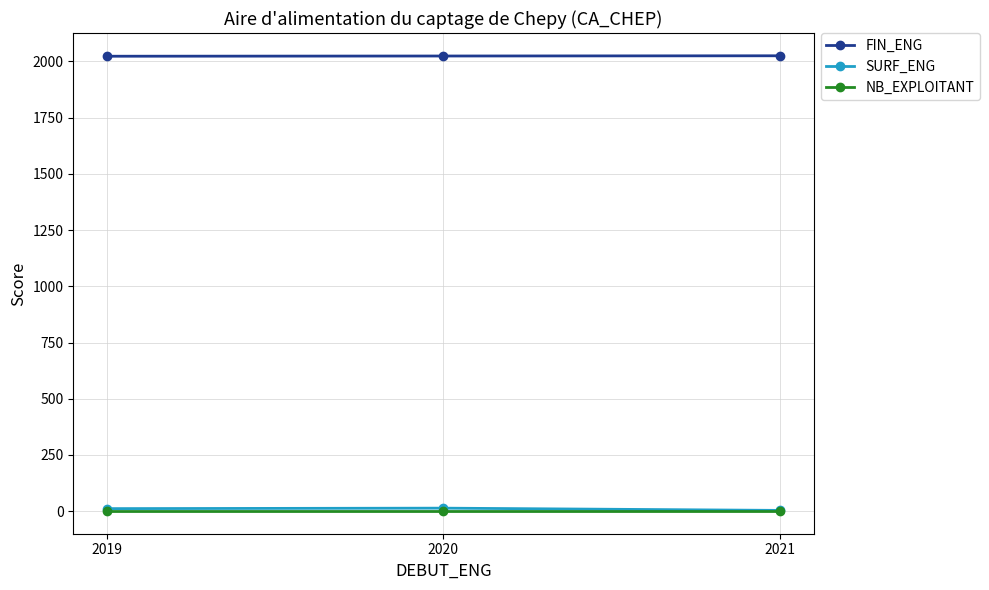

What is the smallest value displayed?

1.0